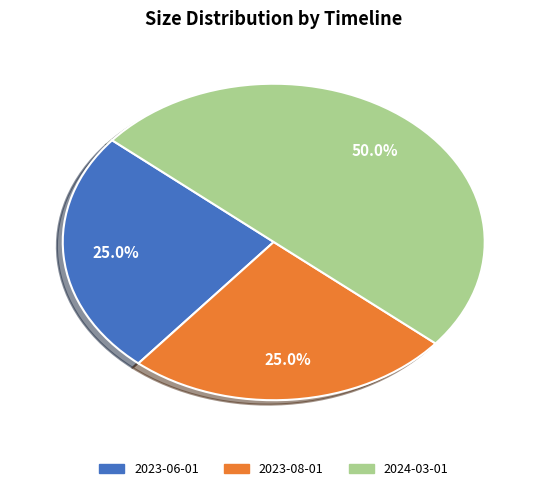

How many slices are in this pie chart?

3